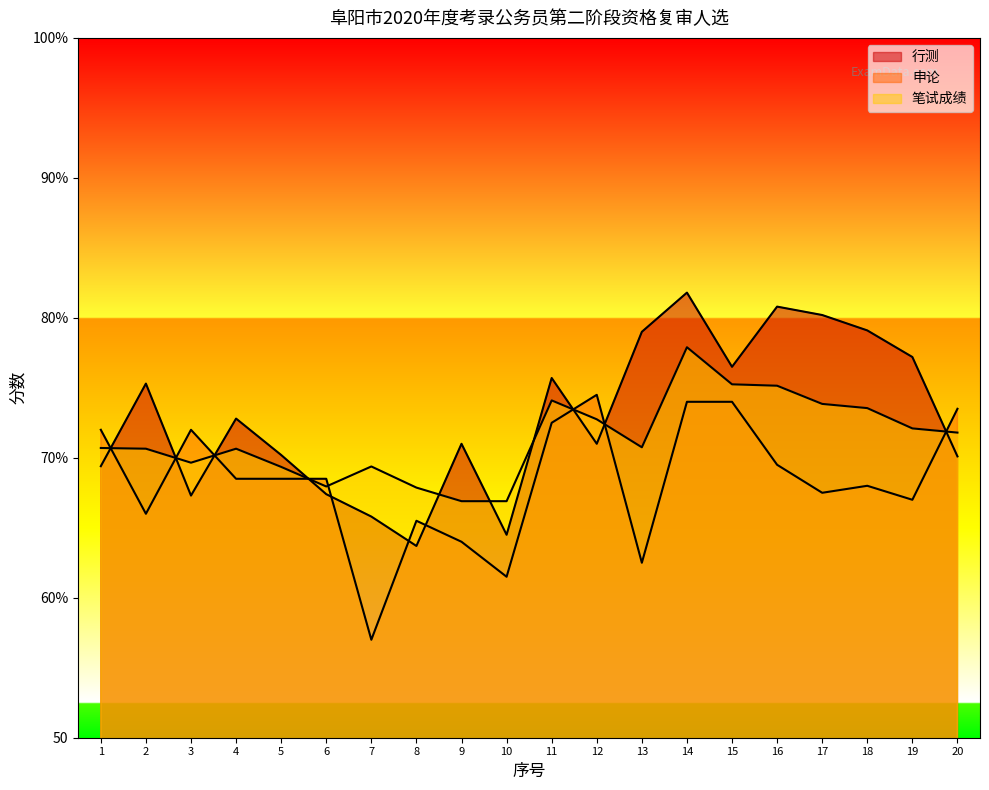

Rank the categories by 笔试成绩 value from highest to lowest.

14, 15, 16, 11, 17, 18, 12, 19, 20, 13, 1, 2, 4, 3, 7, 5, 6, 8, 9, 10